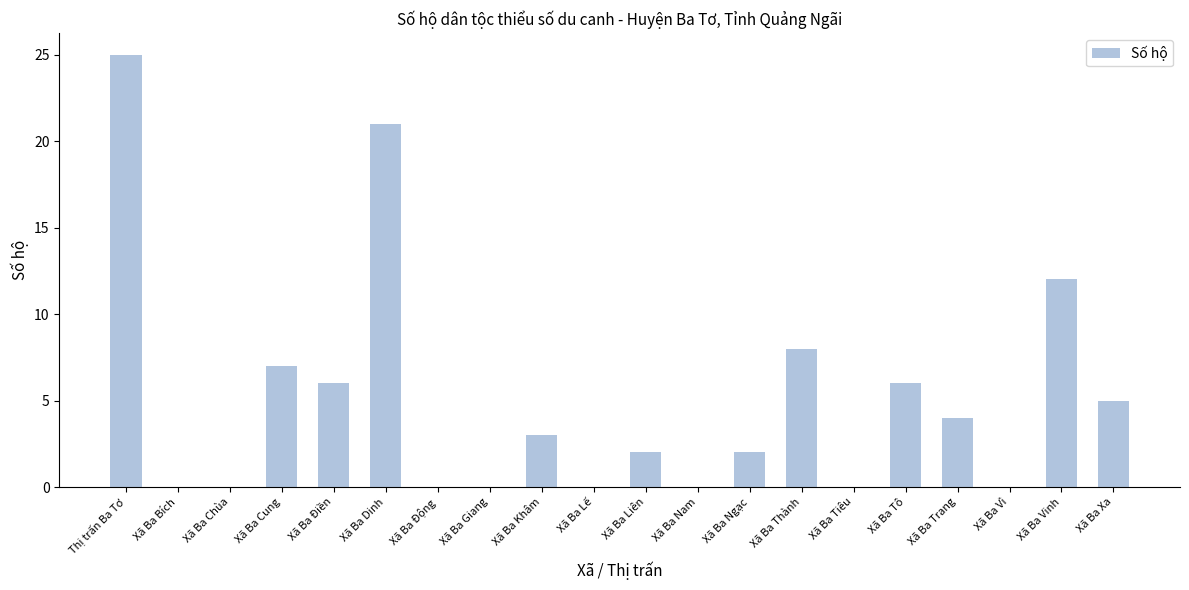

The value at Xã Ba Ngạc is 3. True or false?

False